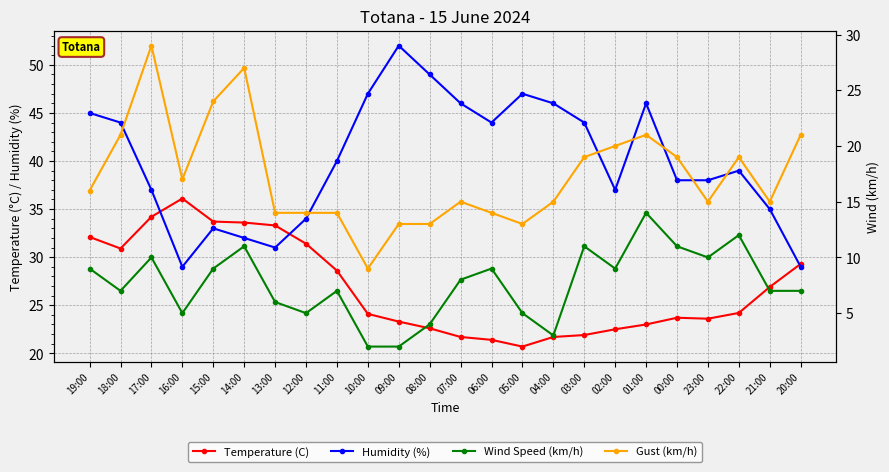

How many values in the Wind Speed (km/h) series exceed 8?

11